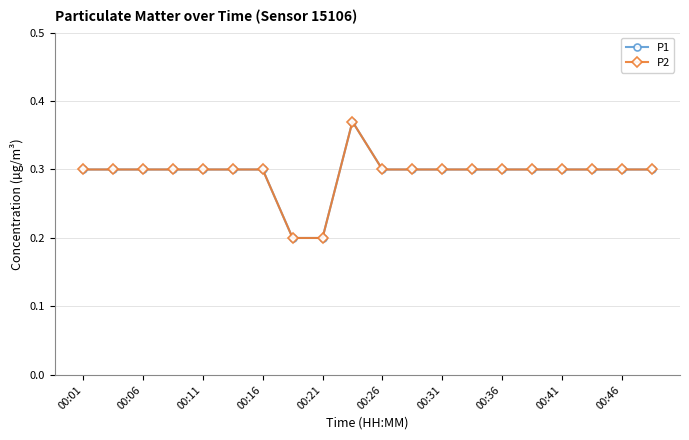

What are all the series names shown in the legend?

P1, P2